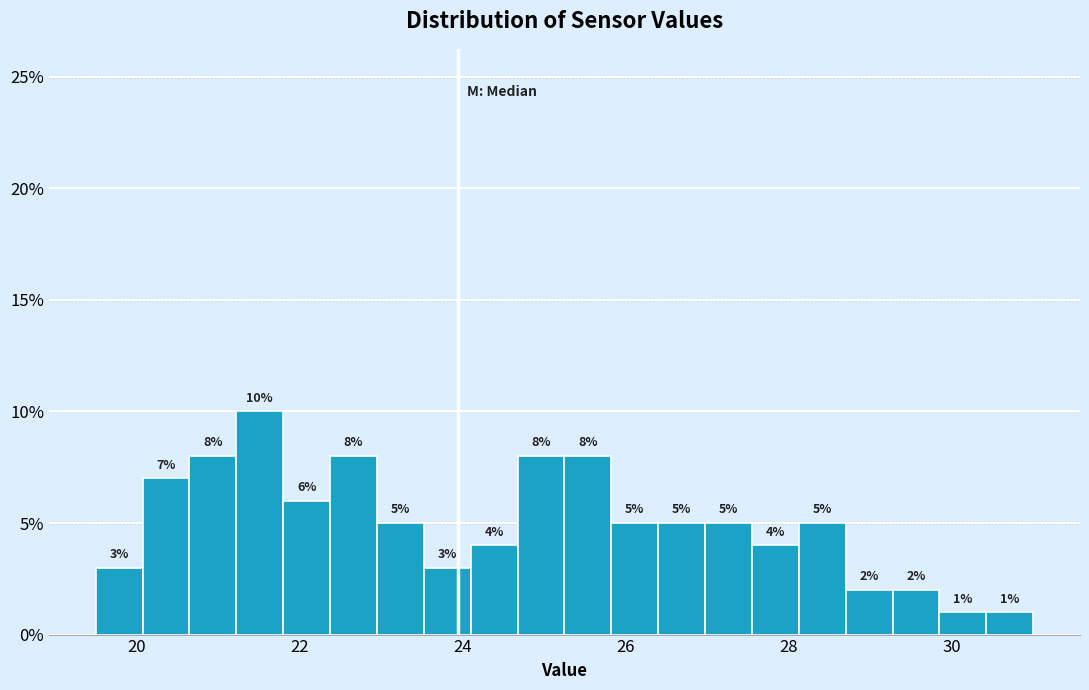

Read against the x-axis, roughly where is the centre of the tallest bar?

21.6